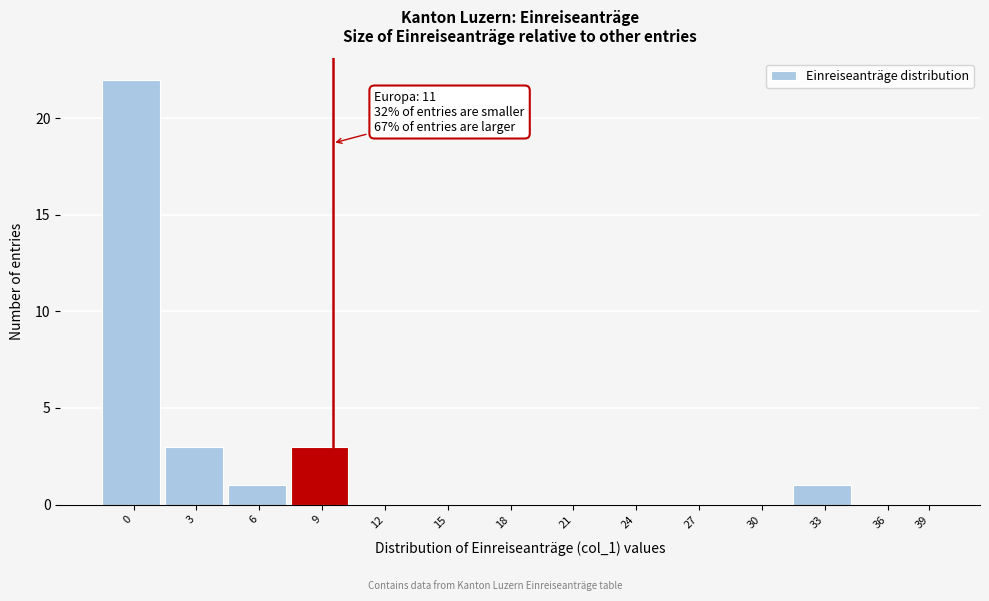

Reading left to right, extract all data points from this chart.

0=22	3=3	6=1	9=3	12=0	15=0	18=0	21=0	24=0	27=0	30=0	33=1	36=0	39=0